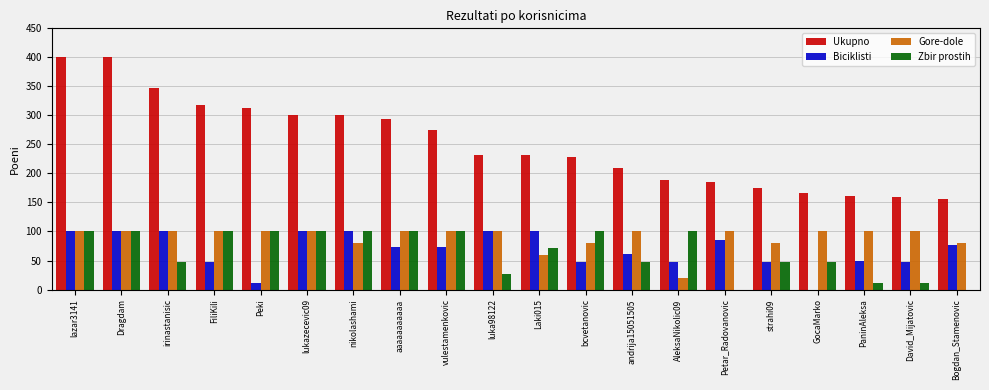

What are all the series names shown in the legend?

Ukupno, Biciklisti, Gore-dole, Zbir prostih